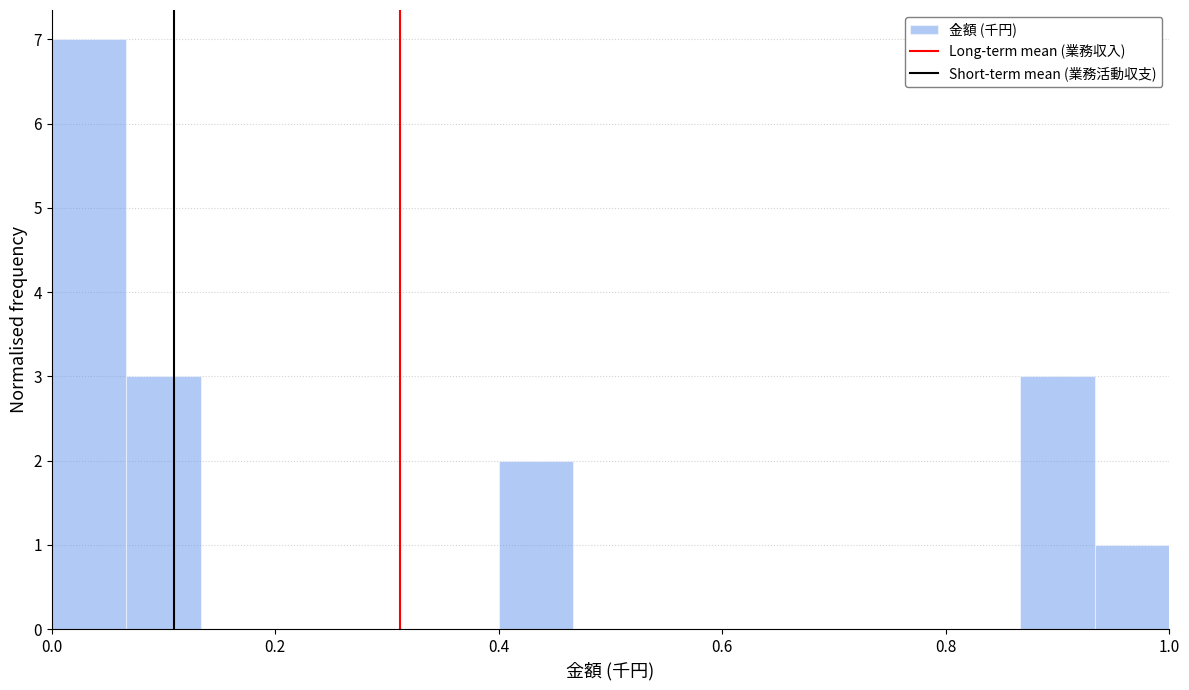

Around what value on the x-axis is the tallest bar? Give the approximate position of its centre, as read against the axis.

0.04